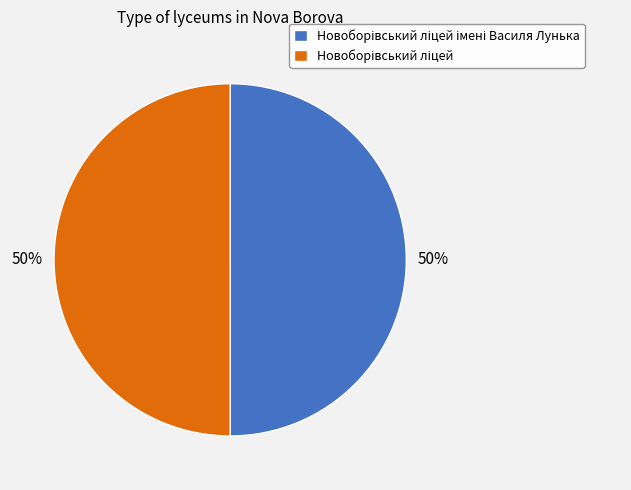

To the nearest percent, what is the average slice percentage?

50%